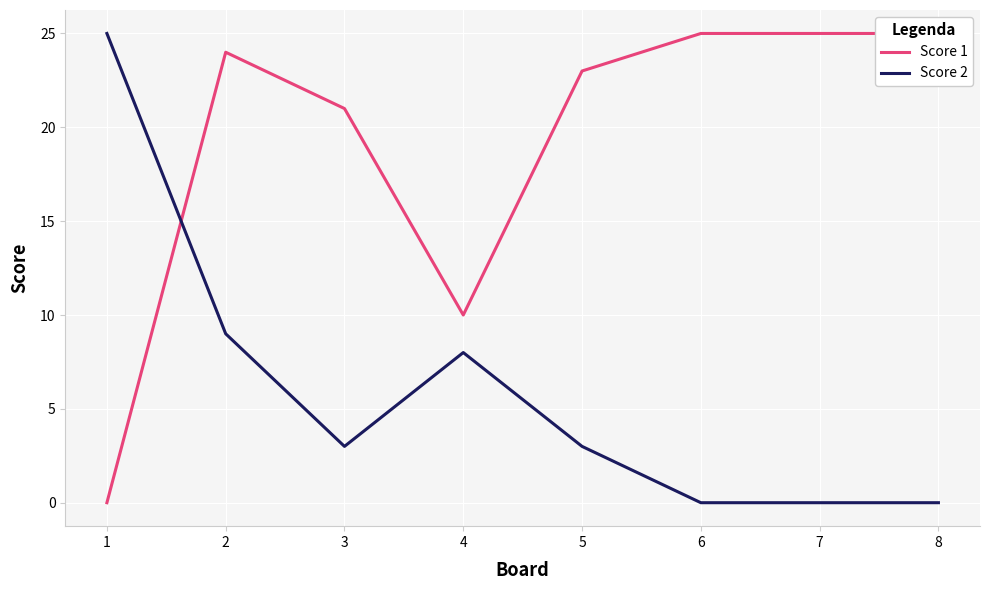

Which series has the widest spread of values?

Score 1